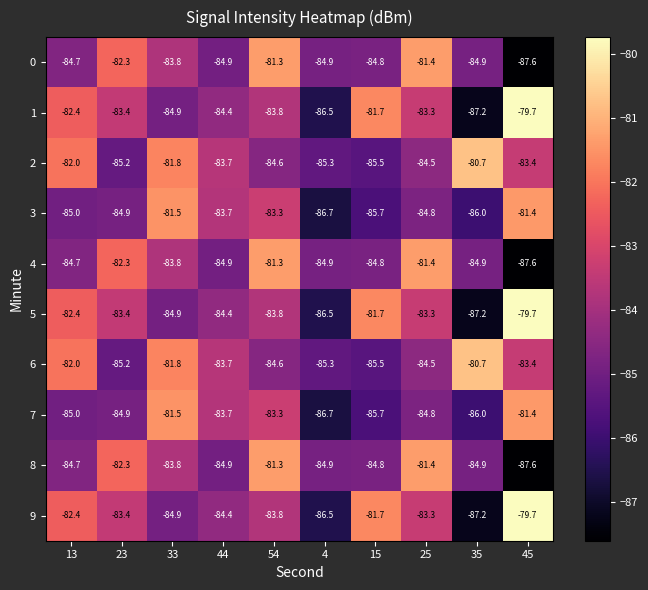

What is the average value of the 5 series?

-83.7